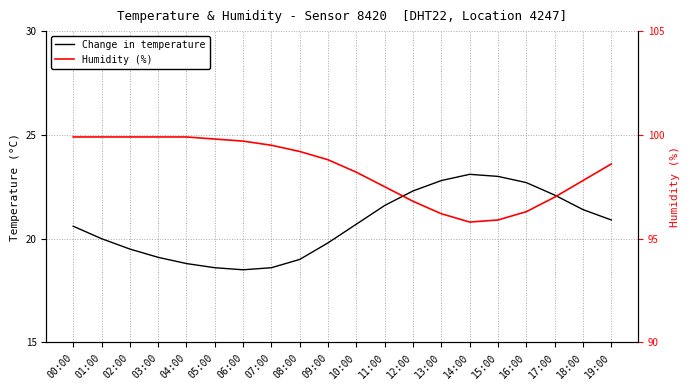

True or false: humidity has more than 2 points higher than both neighbors.

False